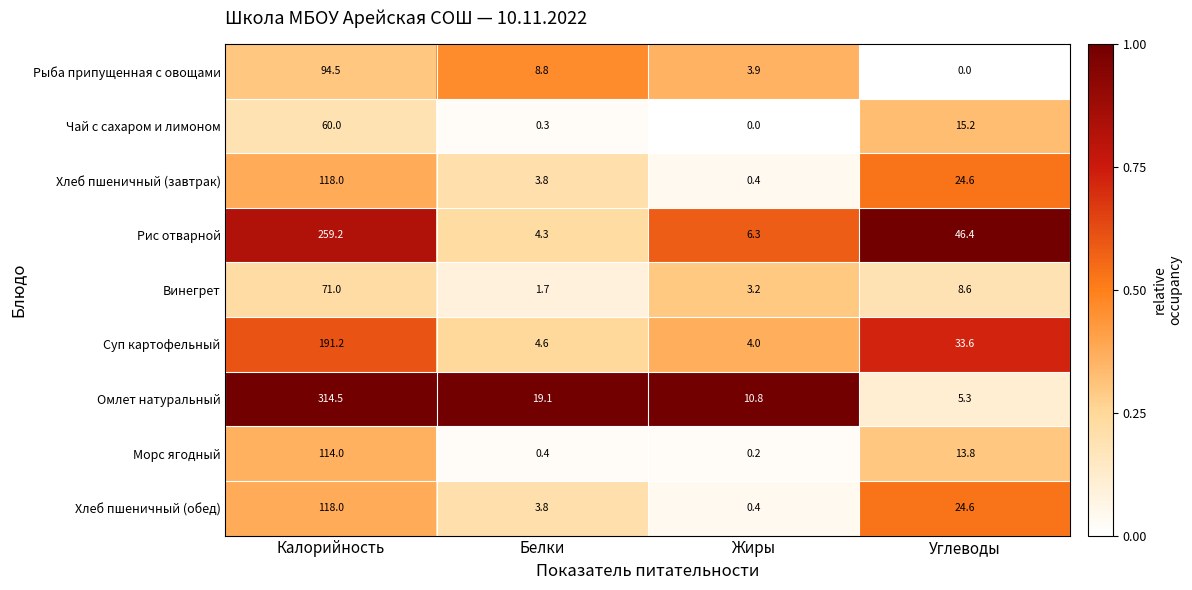

Which series changed the most between Белки and Жиры?

Омлет натуральный